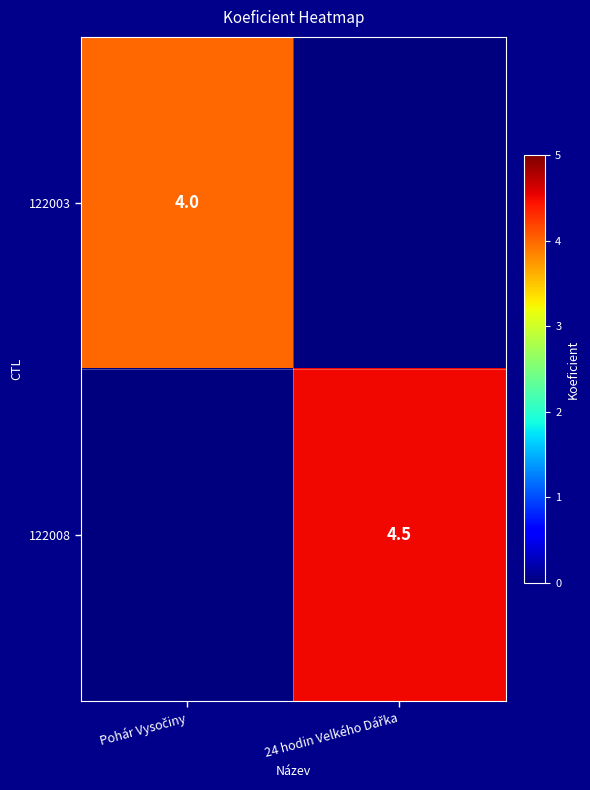

True or false: 122008 has a value of 0.0 at Pohár Vysočiny.

True